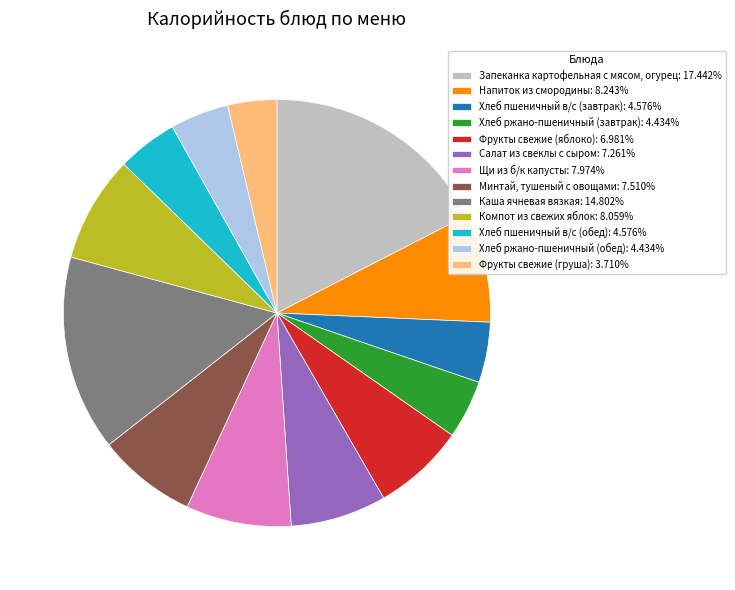

Count the number of slices in the pie.

13